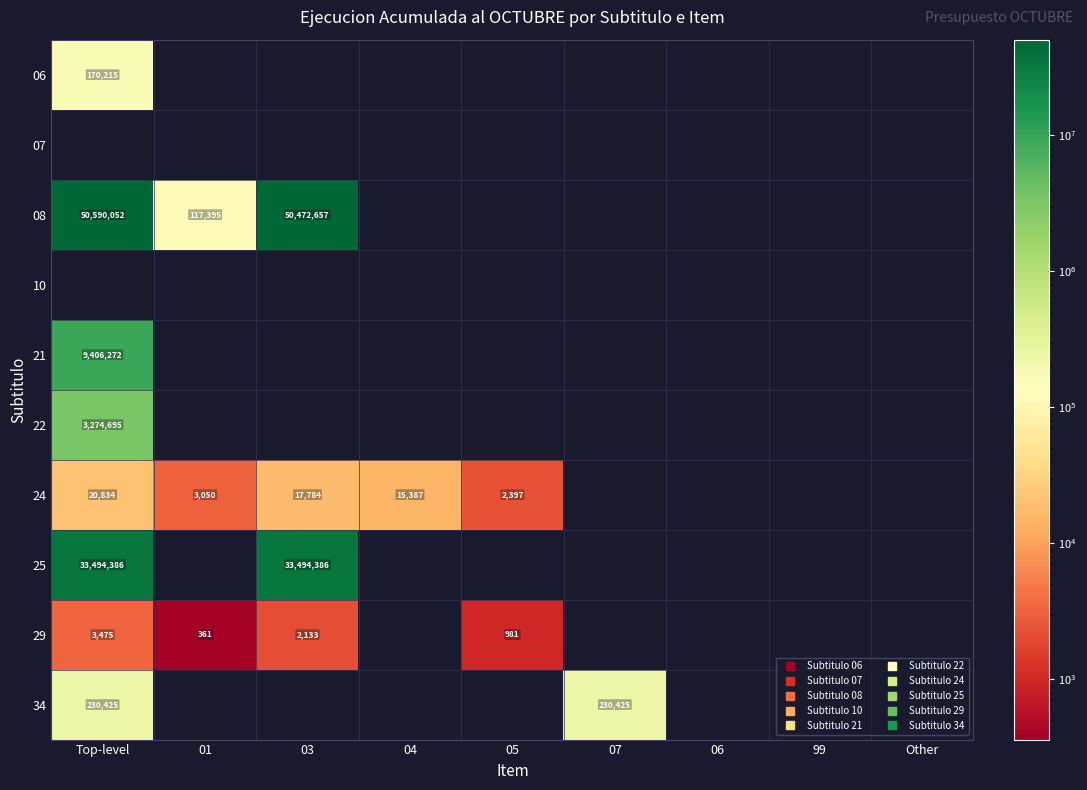

Which series has the largest range (max minus min)?

08